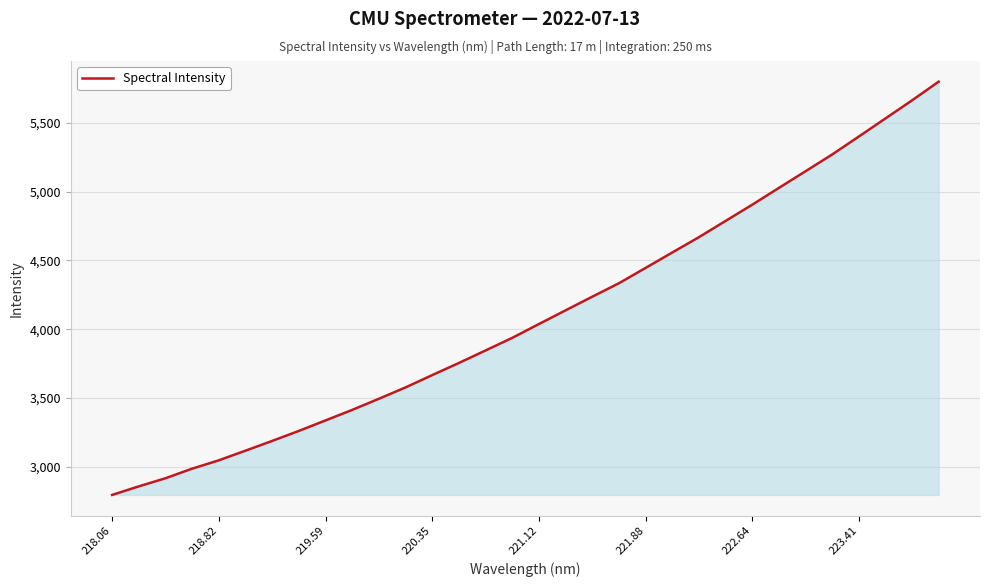

What is the greatest value displayed?

5798.9